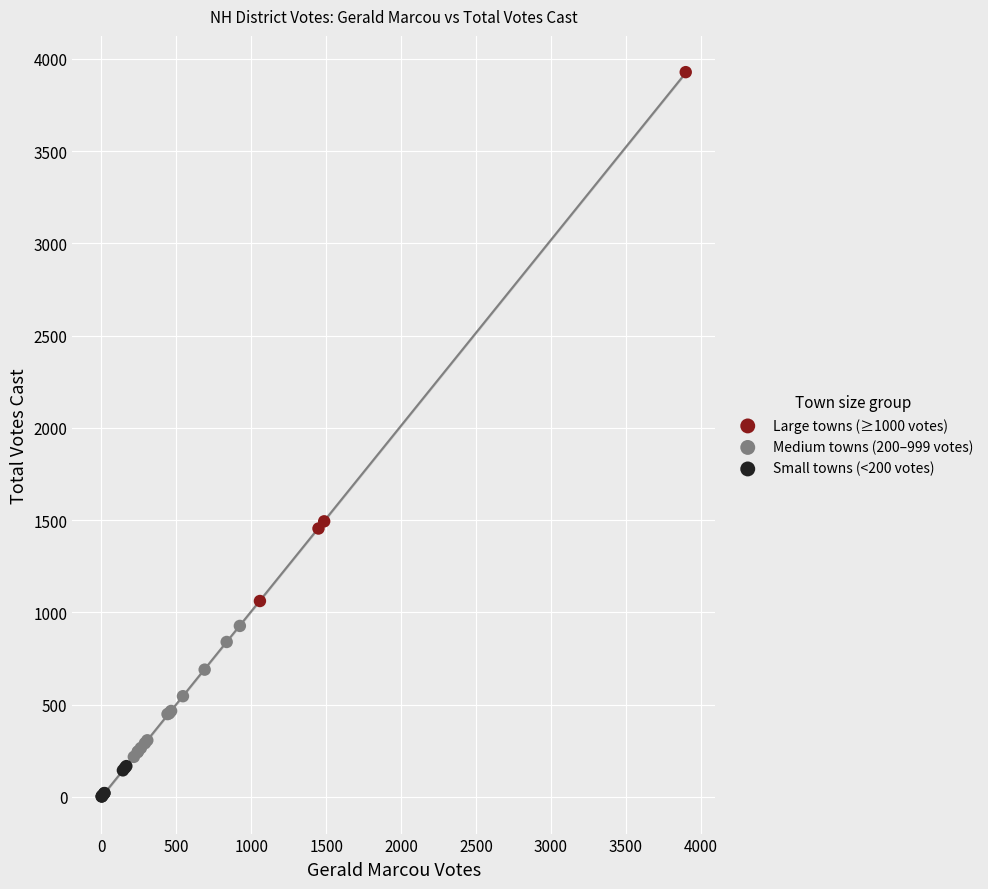

Which series reaches the minimum Y coordinate?

Small towns (<200 votes)